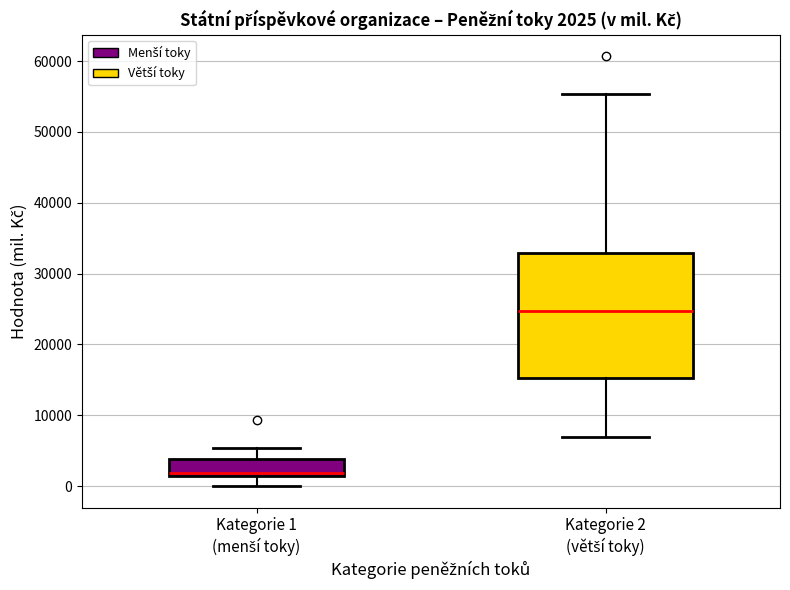

Comparing the boxes themselves (not the whiskers), which one is the tallest?

Kategorie 2 (větší toky)